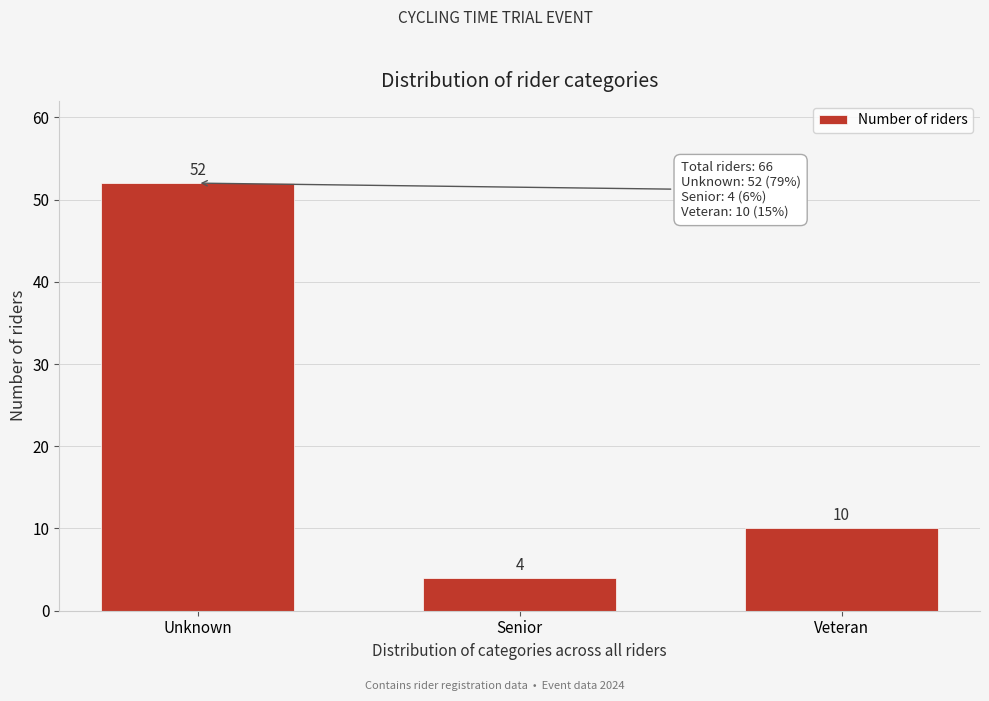

Reading left to right, extract all data points from this chart.

Unknown=52	Senior=4	Veteran=10